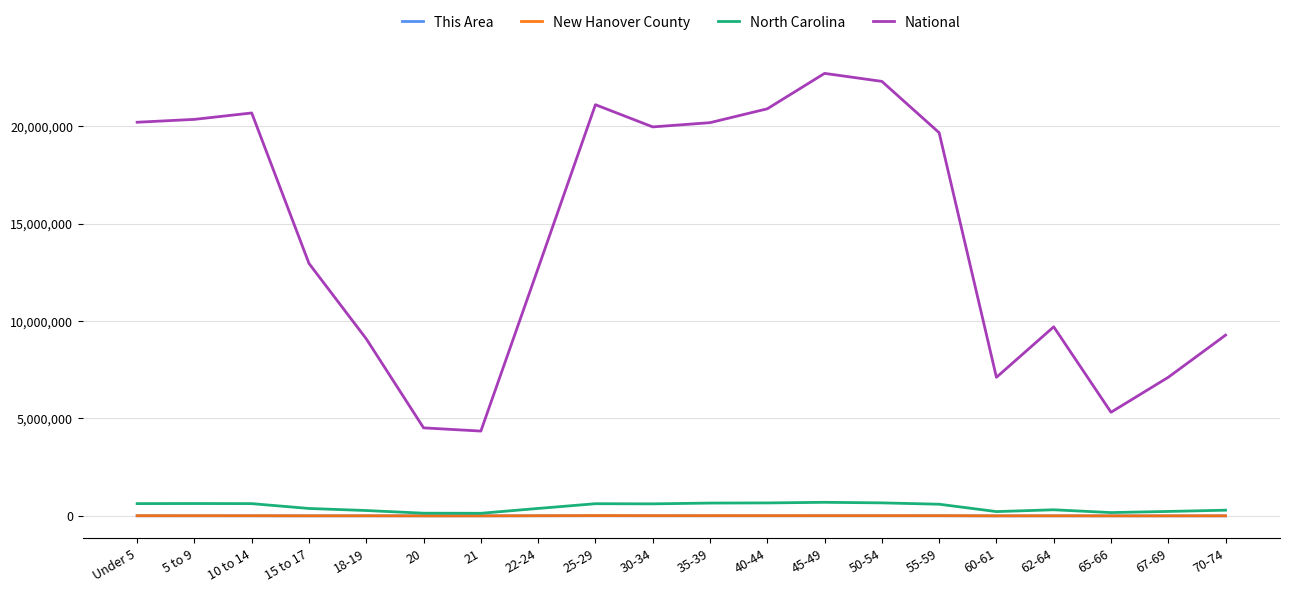

What is the approximate value of This Area at 55-59, to the nearest 100?

6600